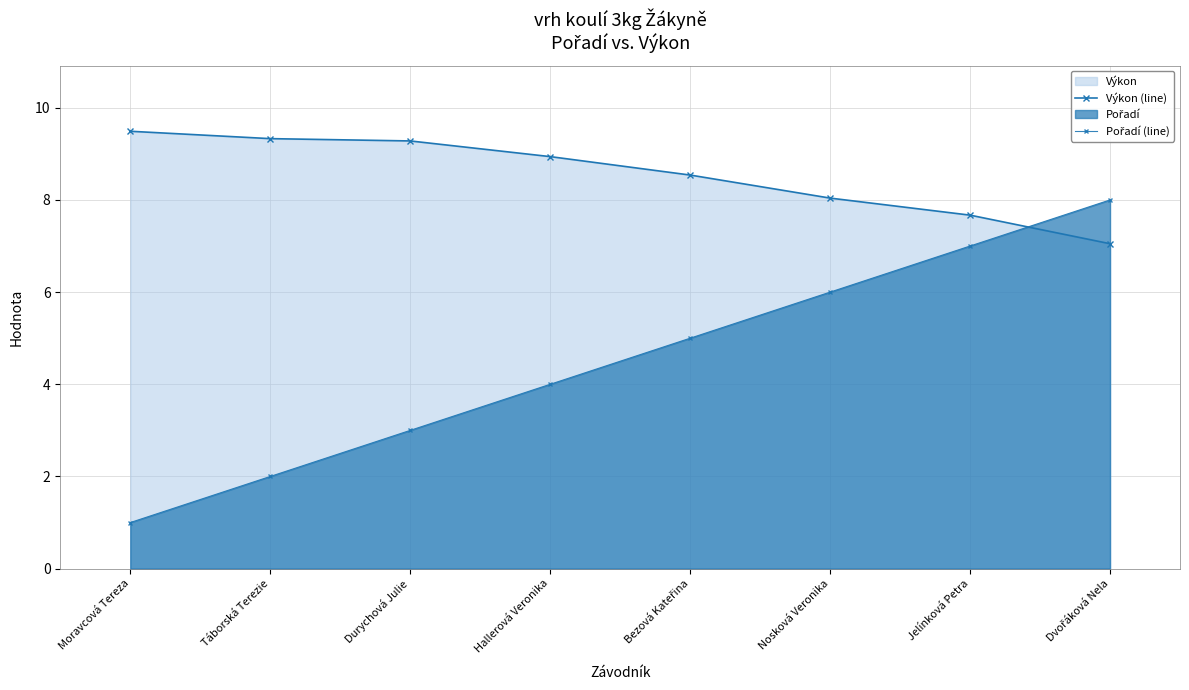

Which series has the largest total across all categories?

Výkon (line)